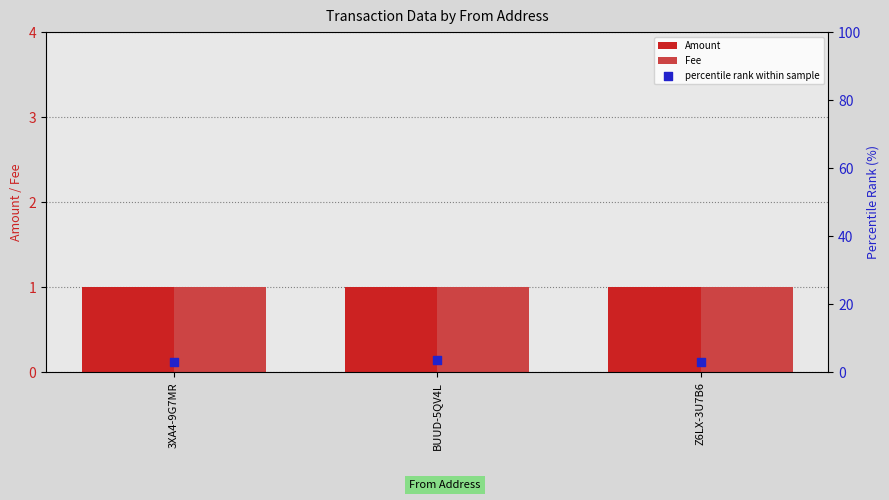

Is the value of percentile rank within sample at 3XA4-9G7MR greater than the value of Fee at 3XA4-9G7MR?

Yes